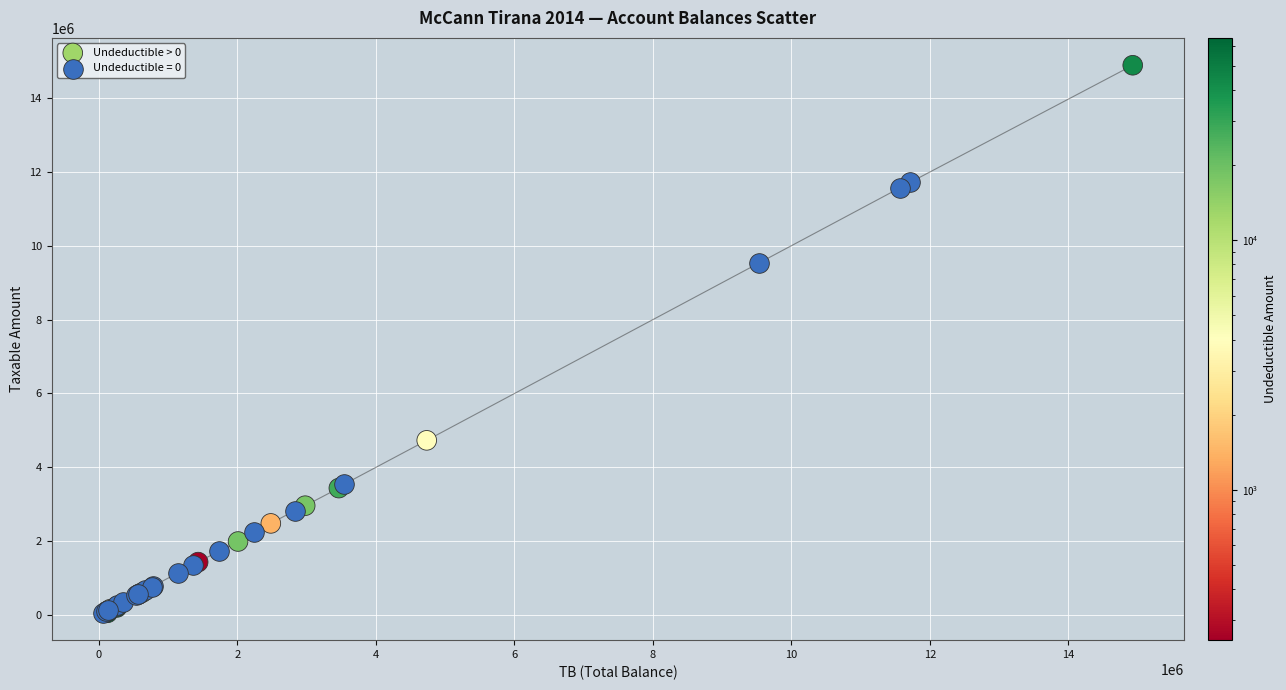

Which series has the largest Y range (max minus min)?

Undeductible > 0